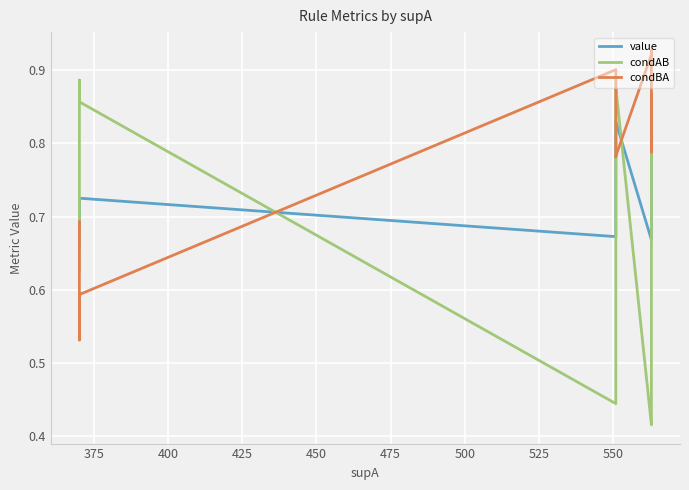

What is the sum of the condBA values at 525 and 450?

1.5